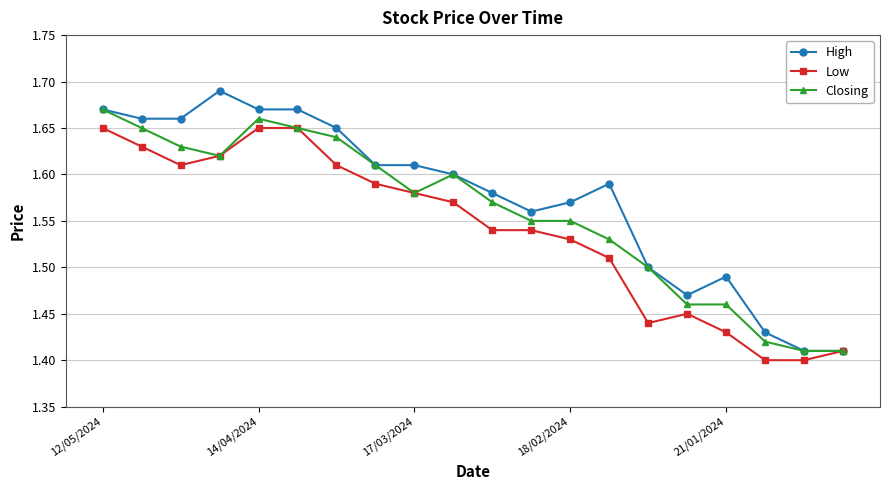

Which series has the largest total across all categories?

High